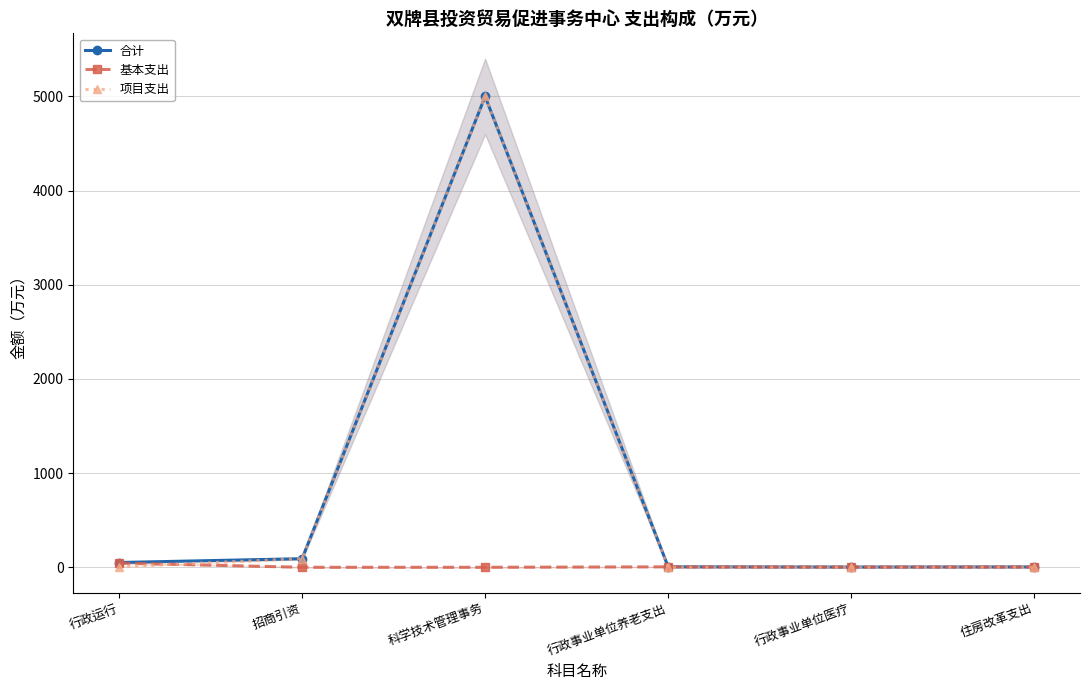

Reading right to left, what are all the values shown in this chart?

合计: 3.4	2.5	4.6	5000.0	91.1	50.7
基本支出: 3.4	2.5	4.6	0.0	0.0	44.7
项目支出: 0.0	0.0	0.0	5000.0	91.1	6.0